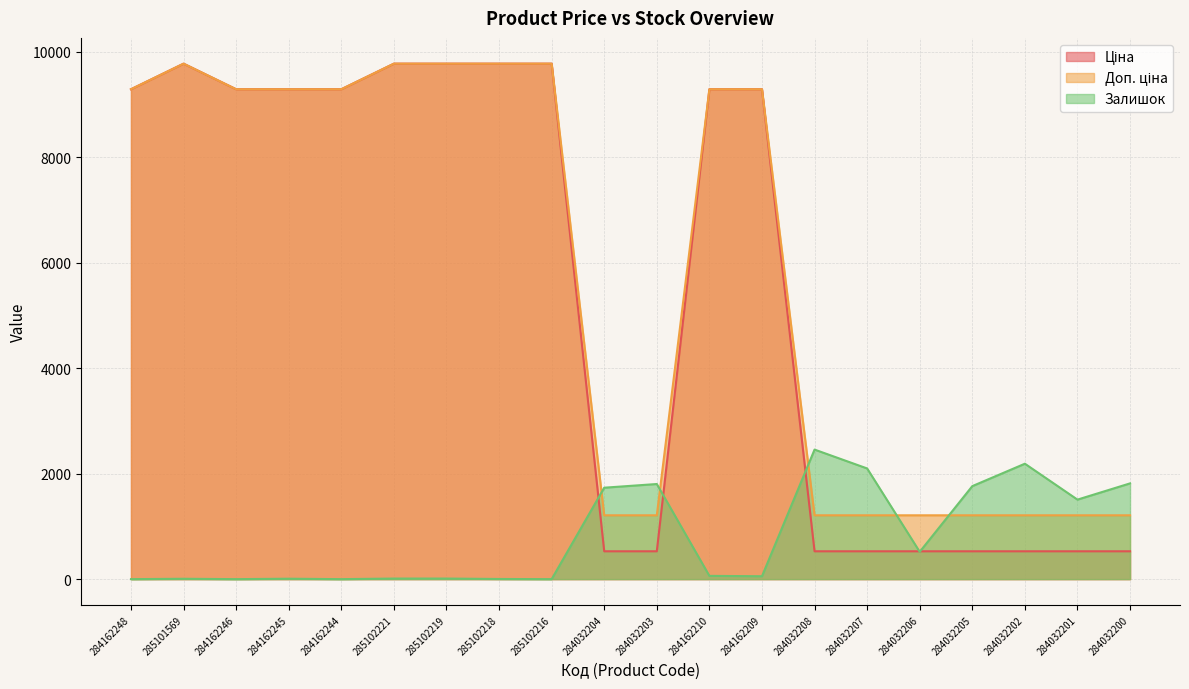

What is the spread (max minus min) of values at 284032201?

979.8